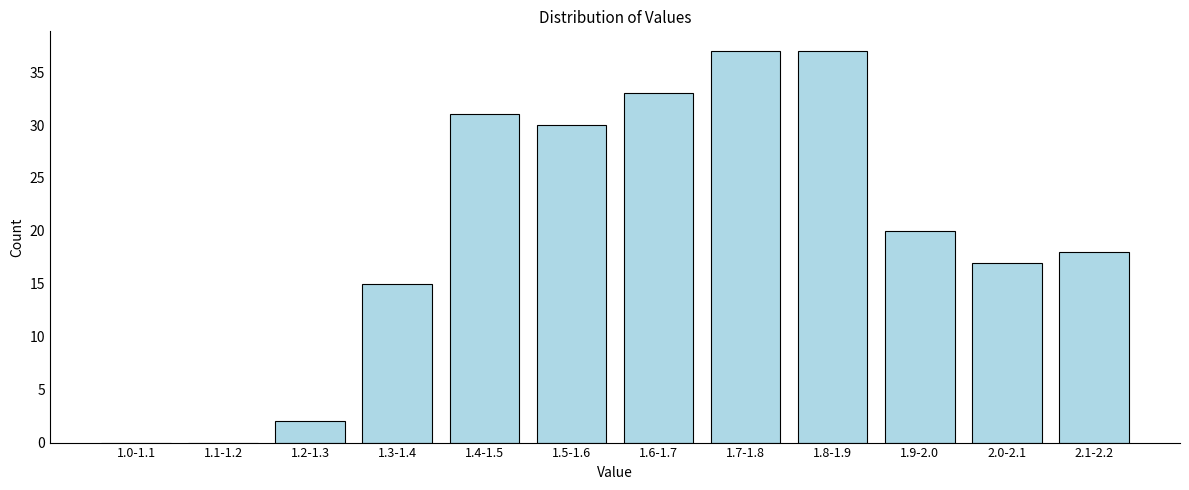

Reading left to right, transcribe all the data shown in this chart.

1.0-1.1=0	1.1-1.2=0	1.2-1.3=2	1.3-1.4=15	1.4-1.5=31	1.5-1.6=30	1.6-1.7=33	1.7-1.8=37	1.8-1.9=37	1.9-2.0=20	2.0-2.1=17	2.1-2.2=18